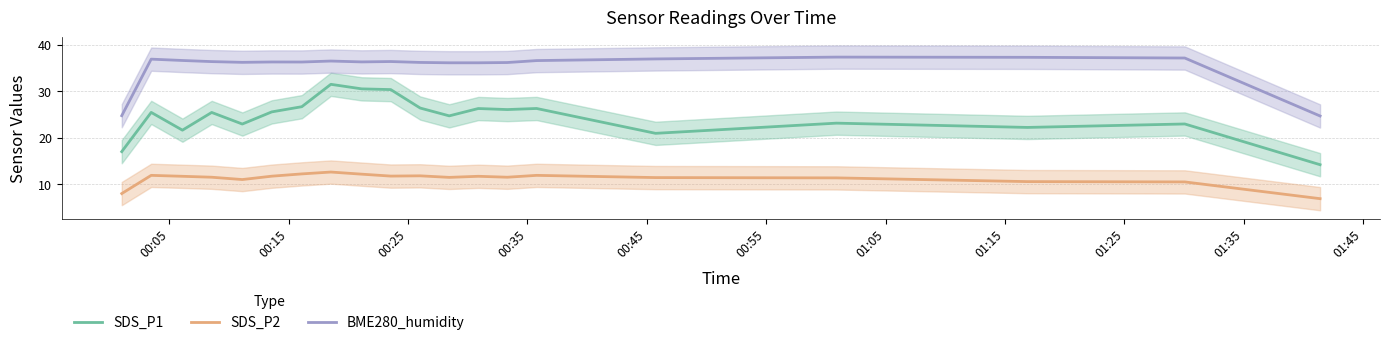

Which series has the largest total across all categories?

BME280_humidity